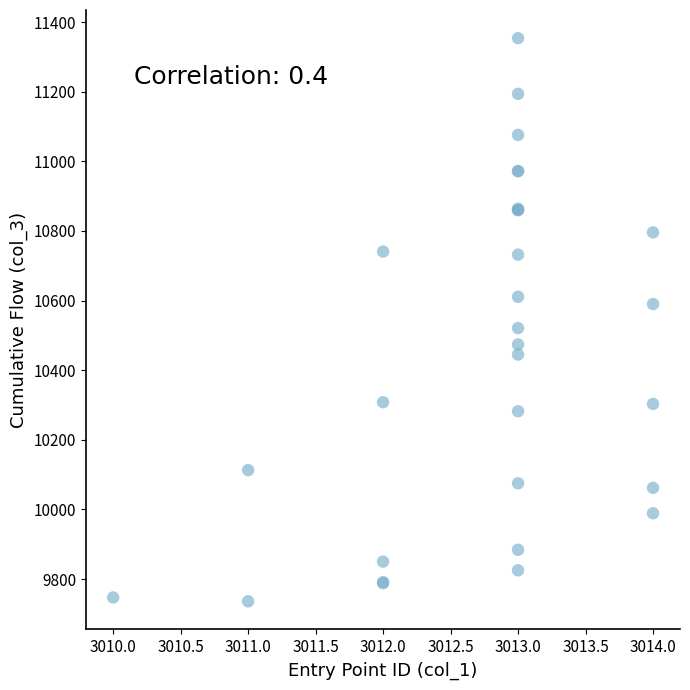

What Y value in the scatter plot is closest to 10545?

10521